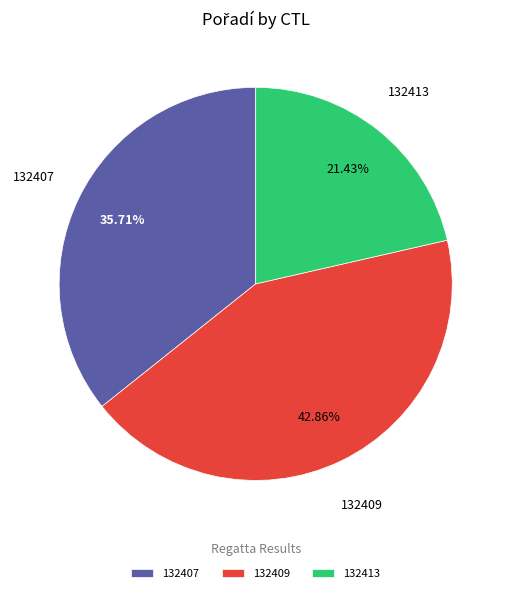

To the nearest percent, what is the average slice percentage?

33%